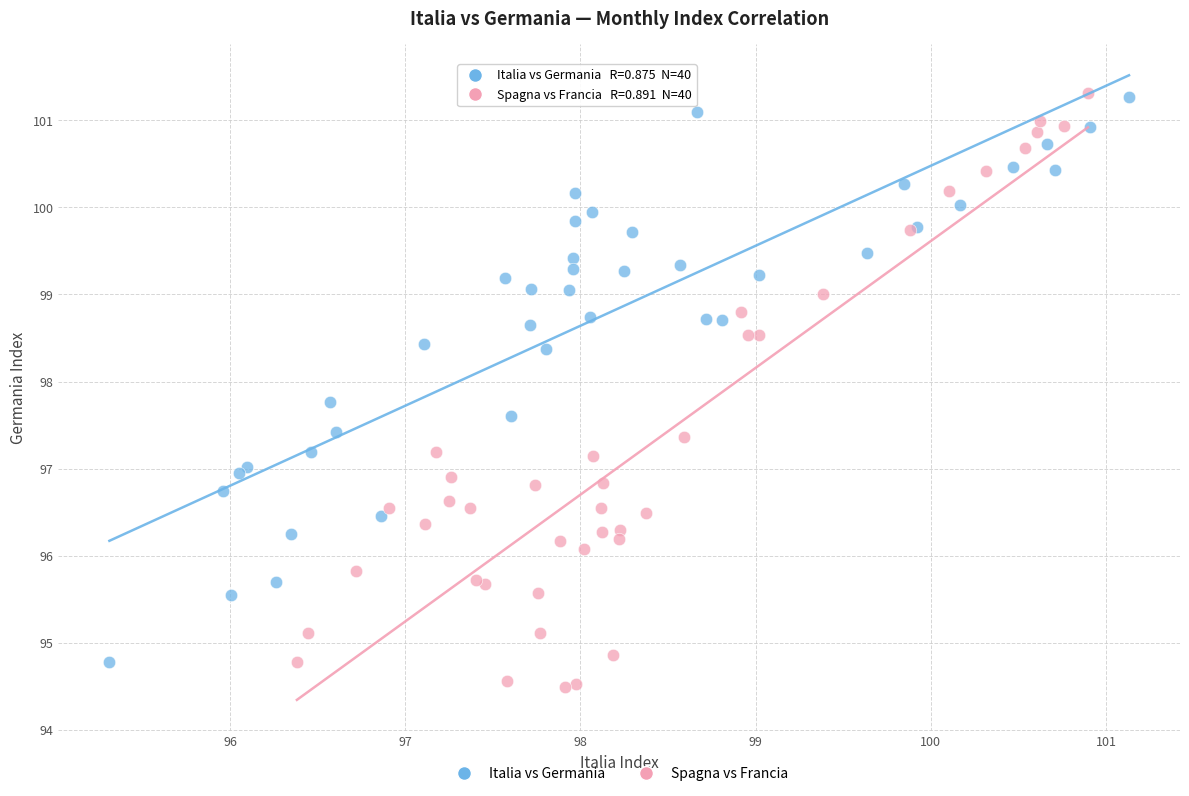

Which series has the widest spread of Y values?

Spagna vs Francia